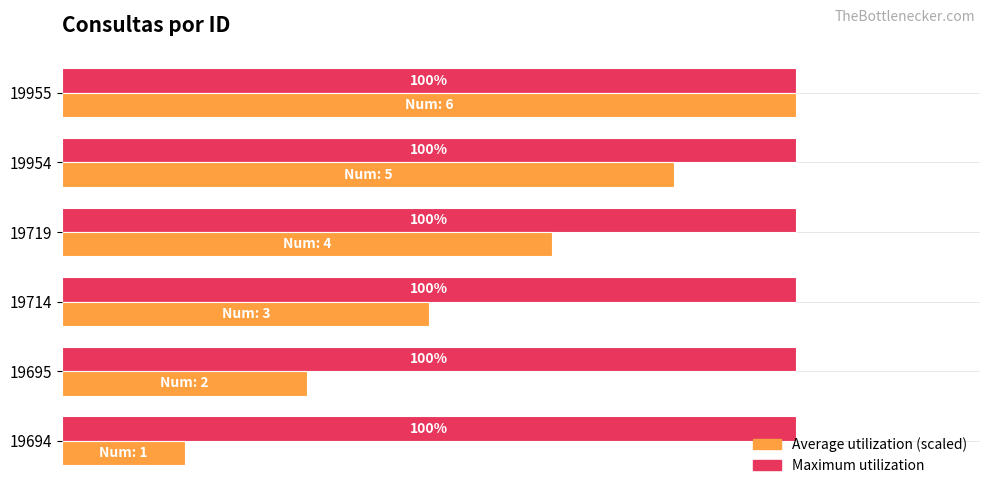

What are all the series names shown in the legend?

Average utilization (scaled), Maximum utilization